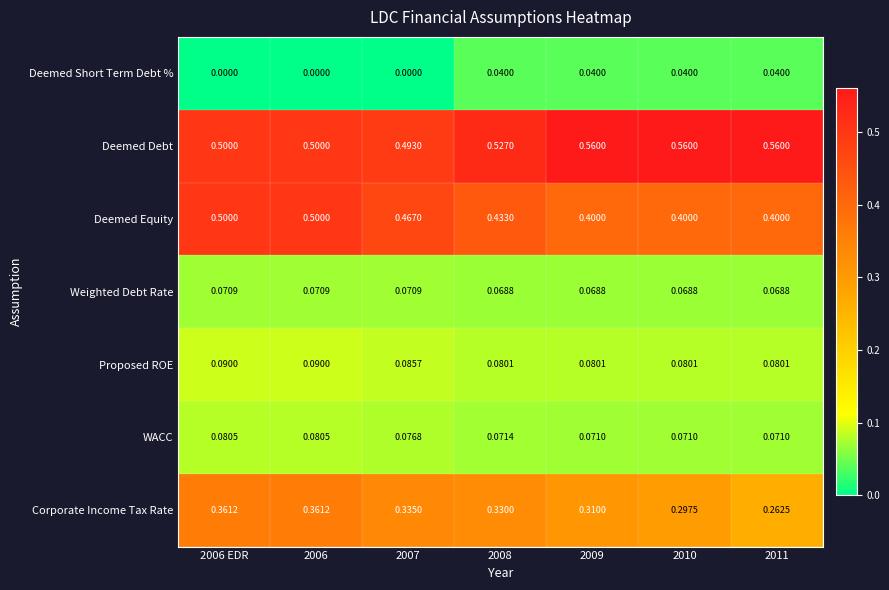

What is the spread (max minus min) of values at 2007?

0.5